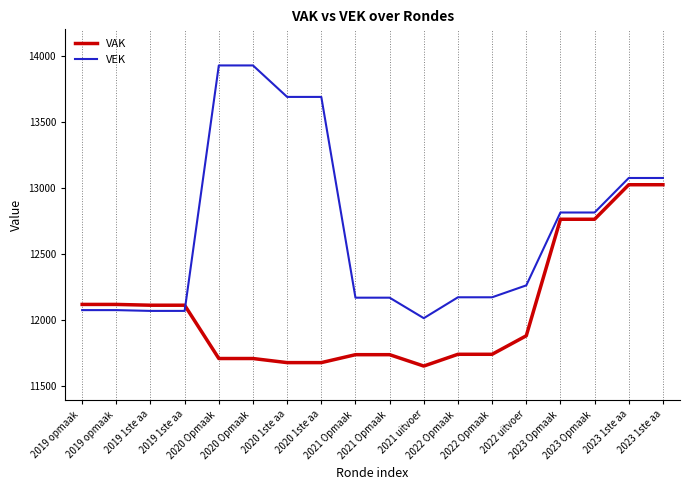

Which series has the largest total across all categories?

VEK